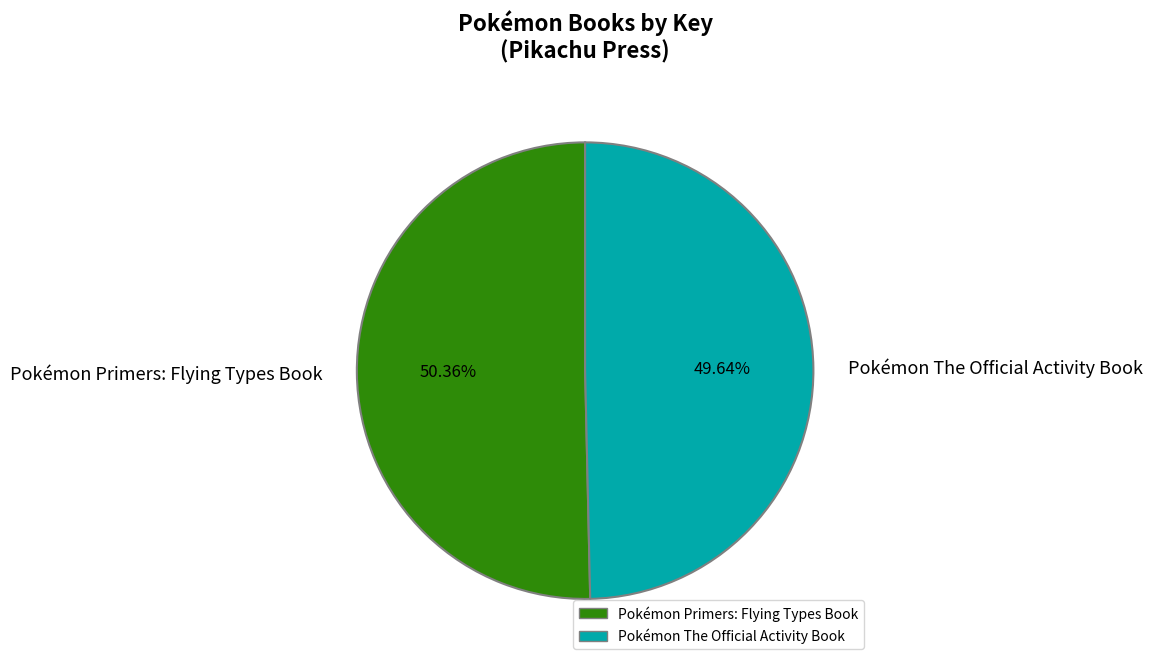

The Pokémon Primers: Flying Types Book slice represents 60% of the pie. True or false?

False